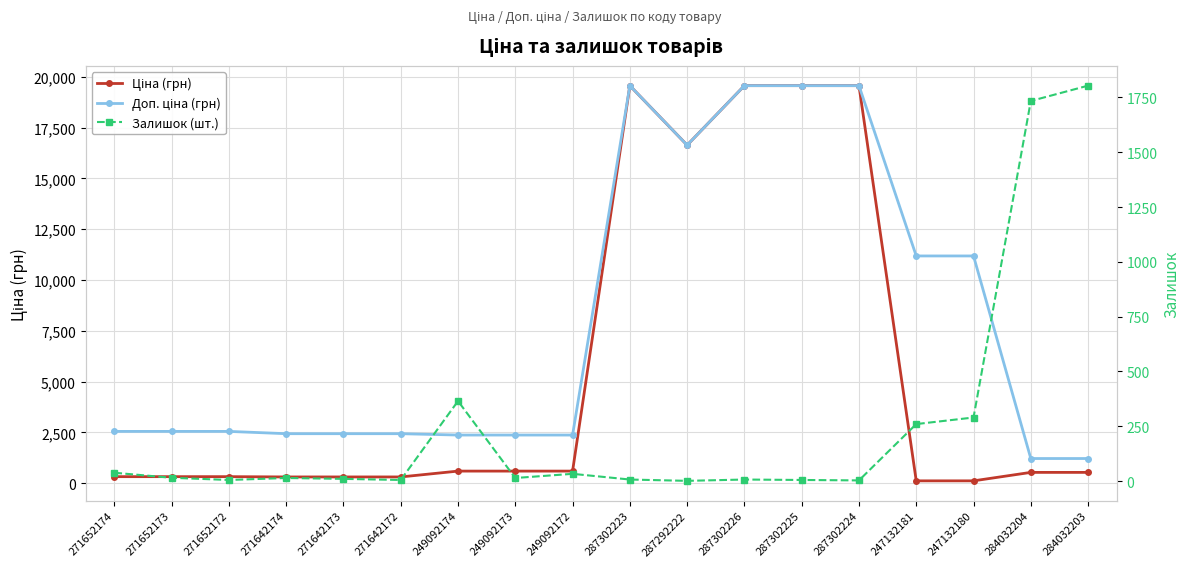

What is the sum of the Залишок (шт.) values at 287302226 and 271652174?

45.0